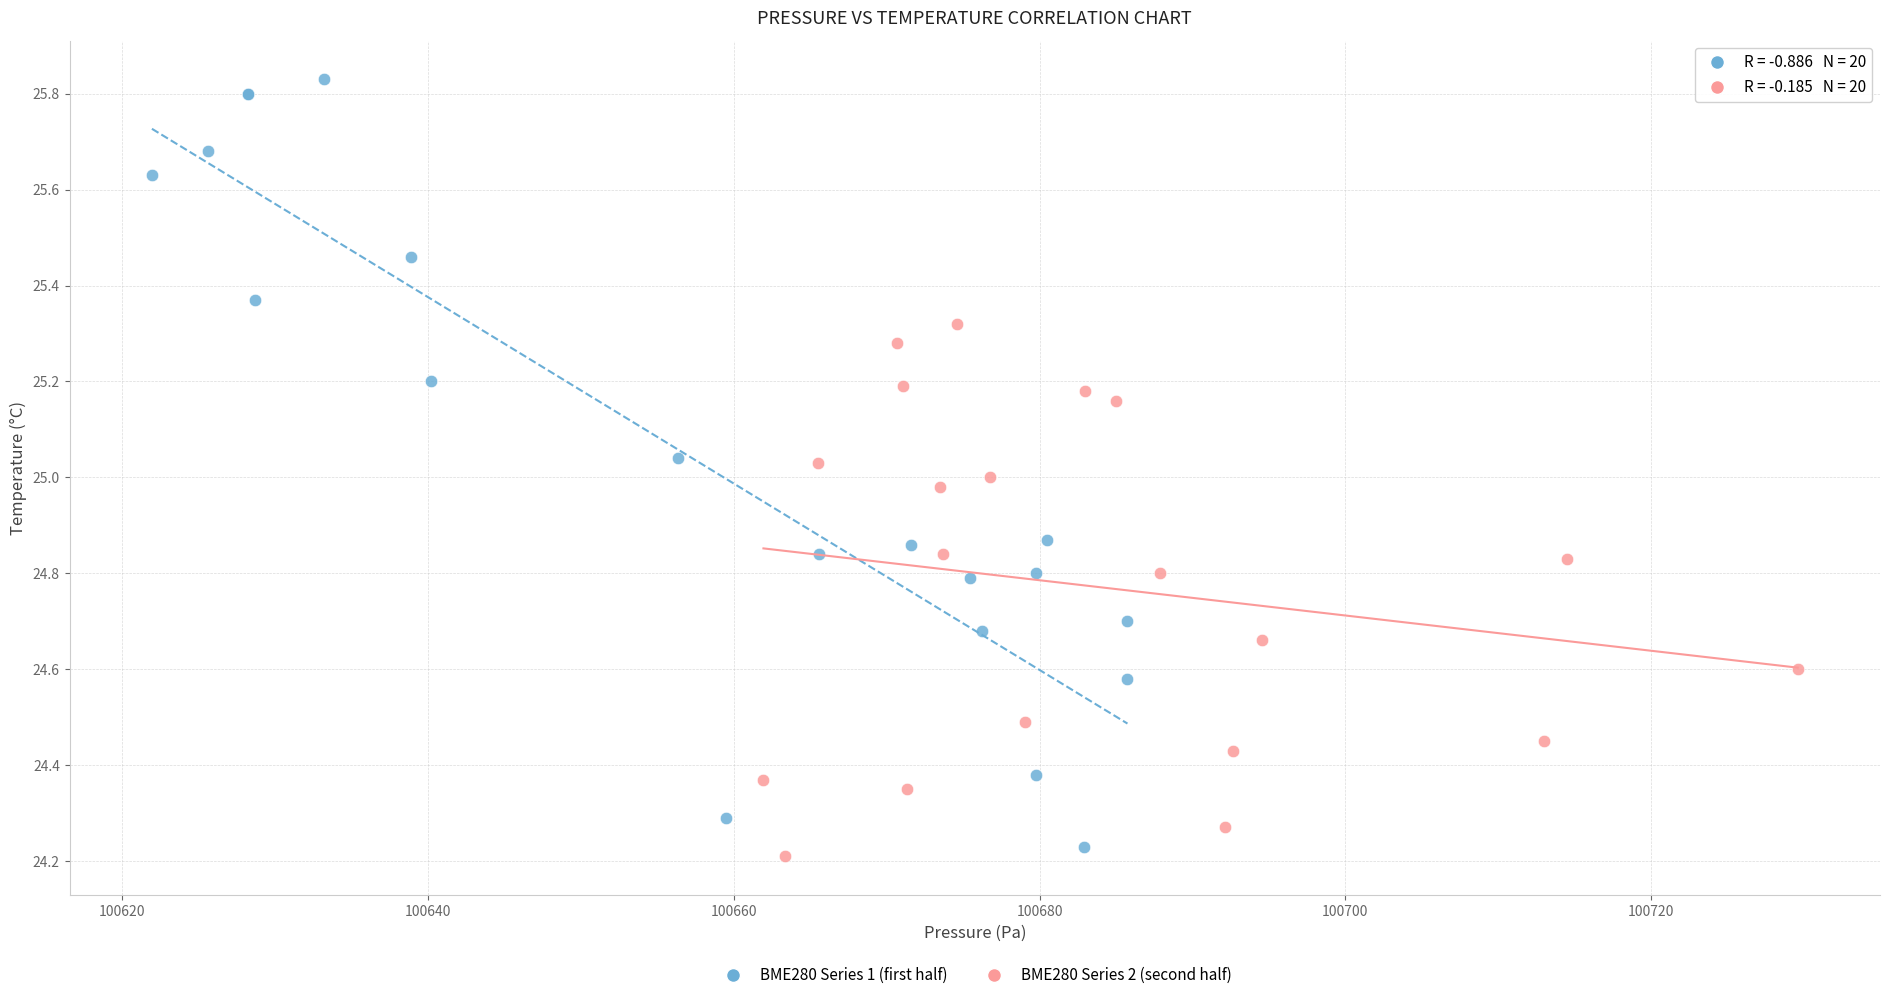

Which series contains the highest Y value?

BME280 Series 1 (first half)